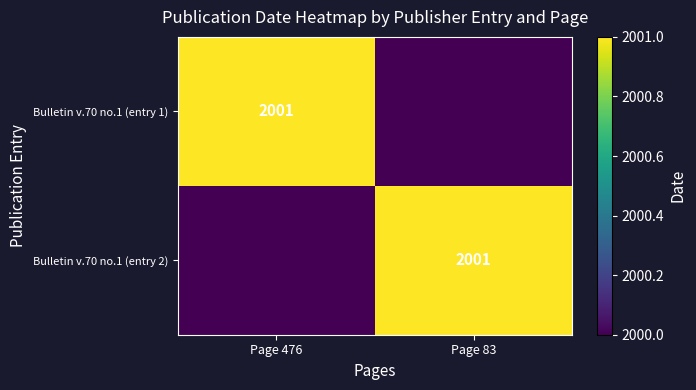

True or false: Bulletin v.70 no.1 (entry 2) has a value of 2001 at Page 83.

True